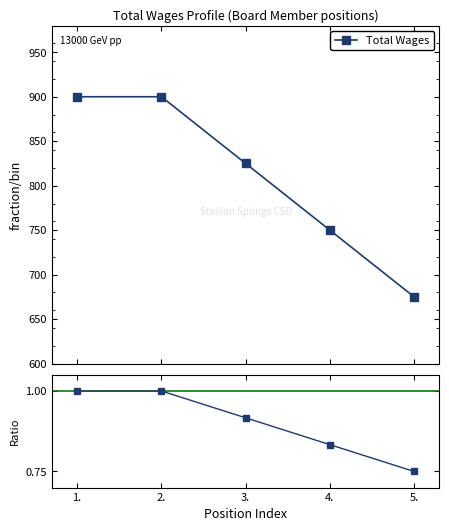

How many values are between 0 and 1?

5